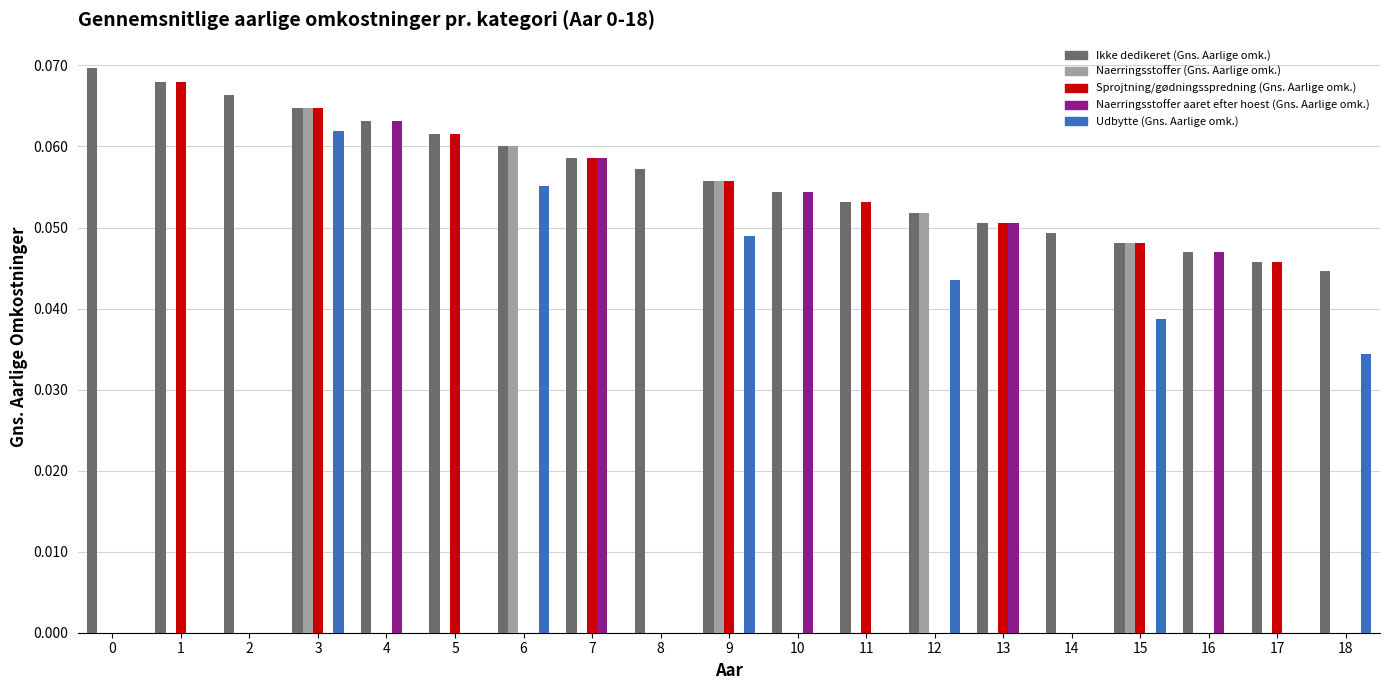

Which series has the largest total across all categories?

Ikke dedikeret (Gns. Aarlige omk.)